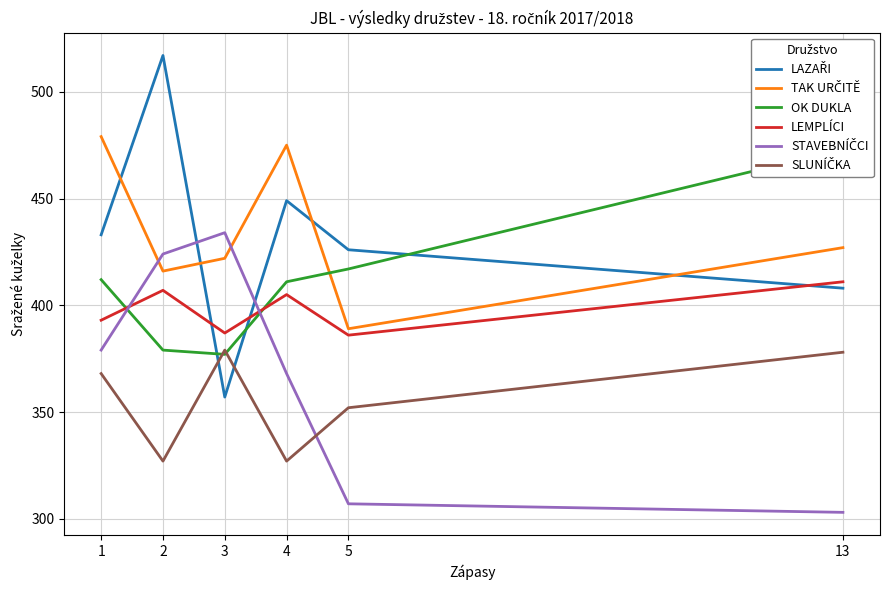

What is the value of the STAVEBNÍČCI point at the 3rd from the left?

434